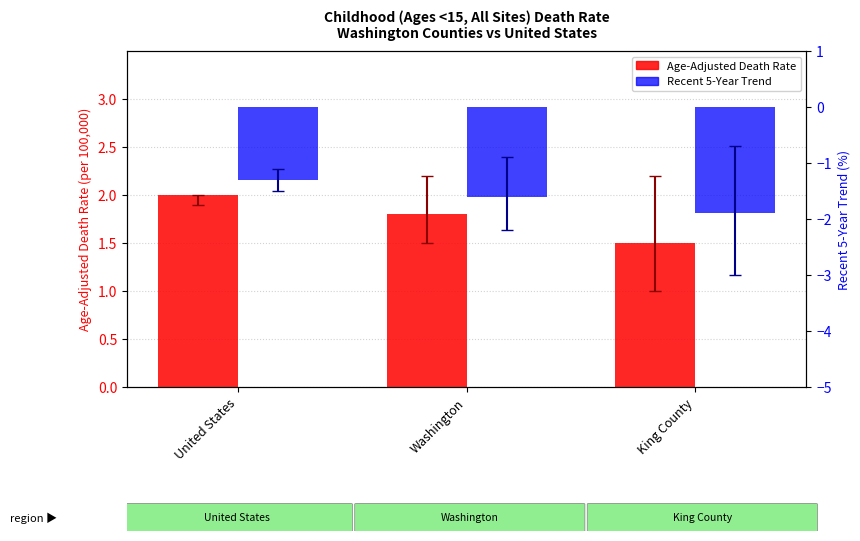

Count the Age-Adjusted Death Rate values in the range 1 to 2.

3